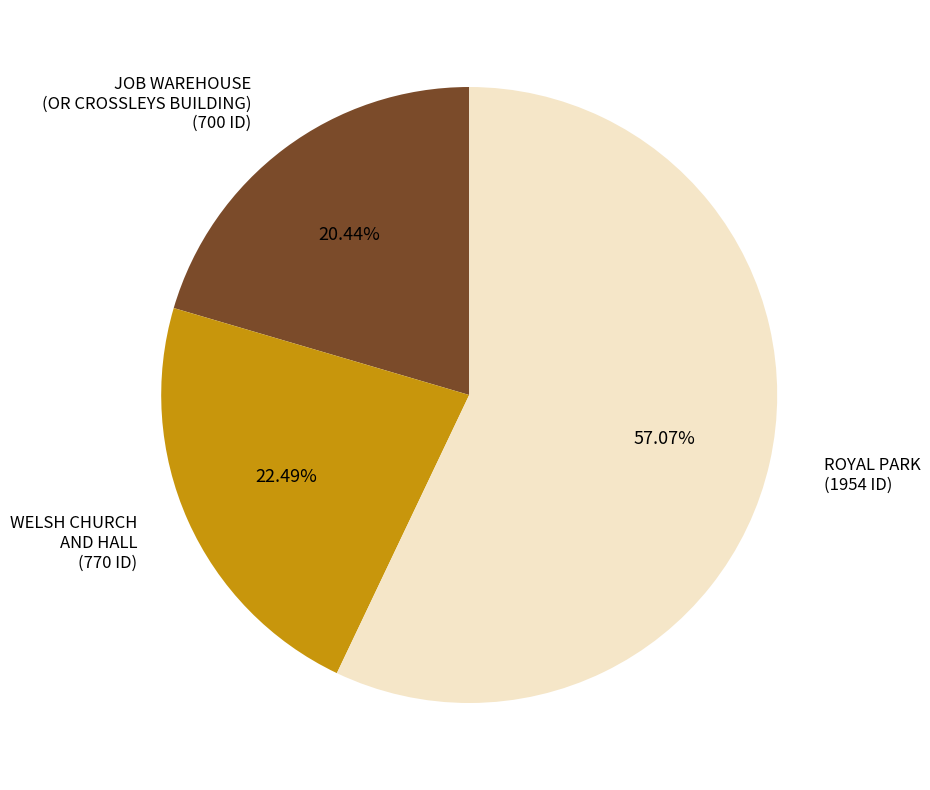

How many slices are in this pie chart?

3